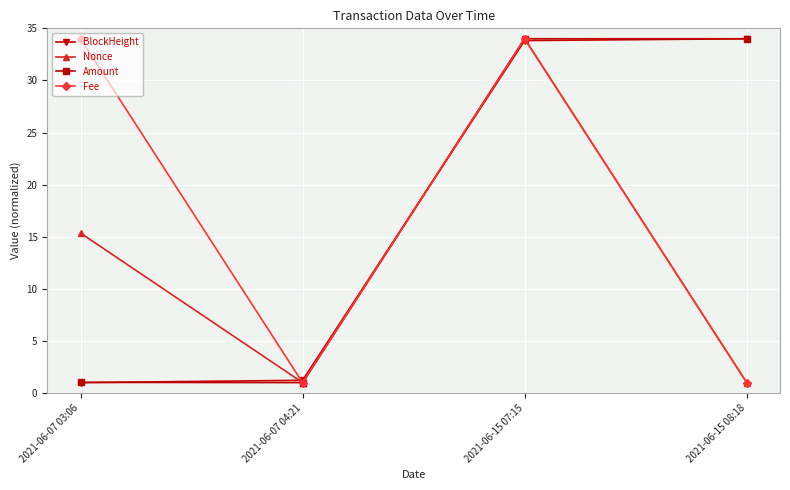

Where does the Amount series first go above 33?

2021-06-15 07:15